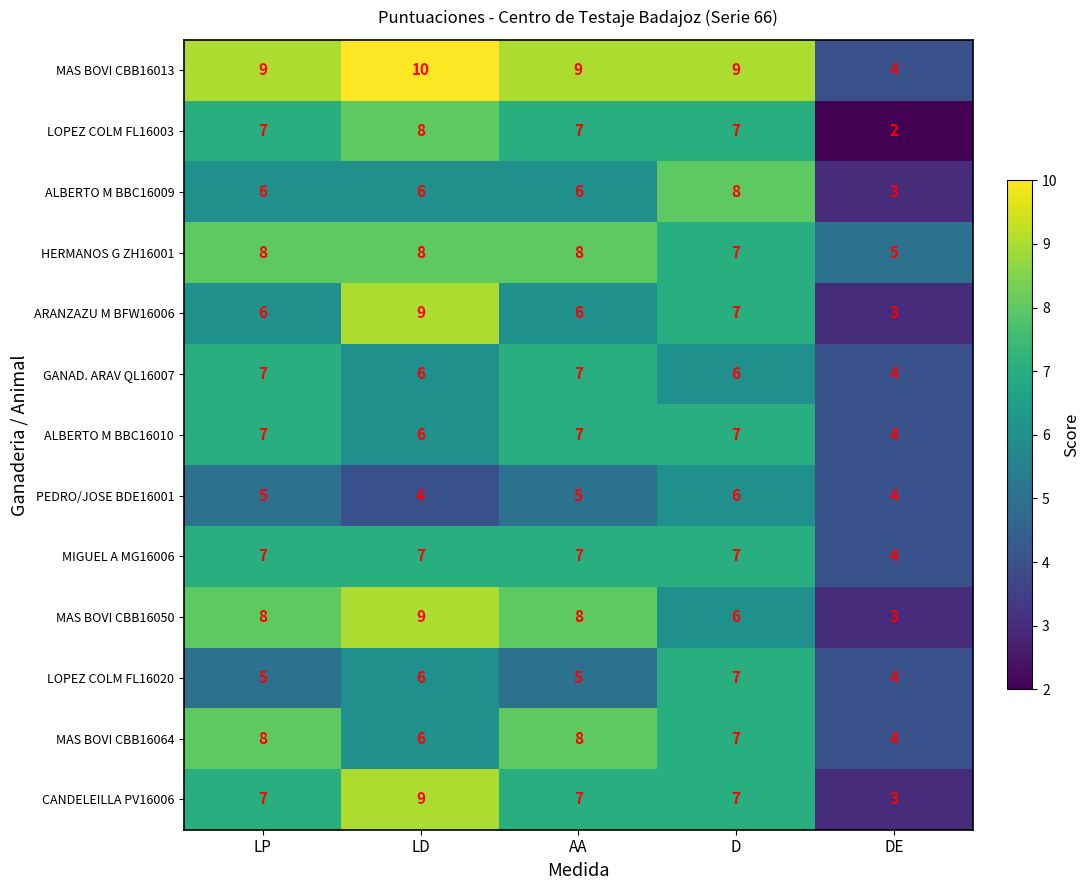

What is the sum of the ALBERTO M BBC16009 values at LP and D?

14